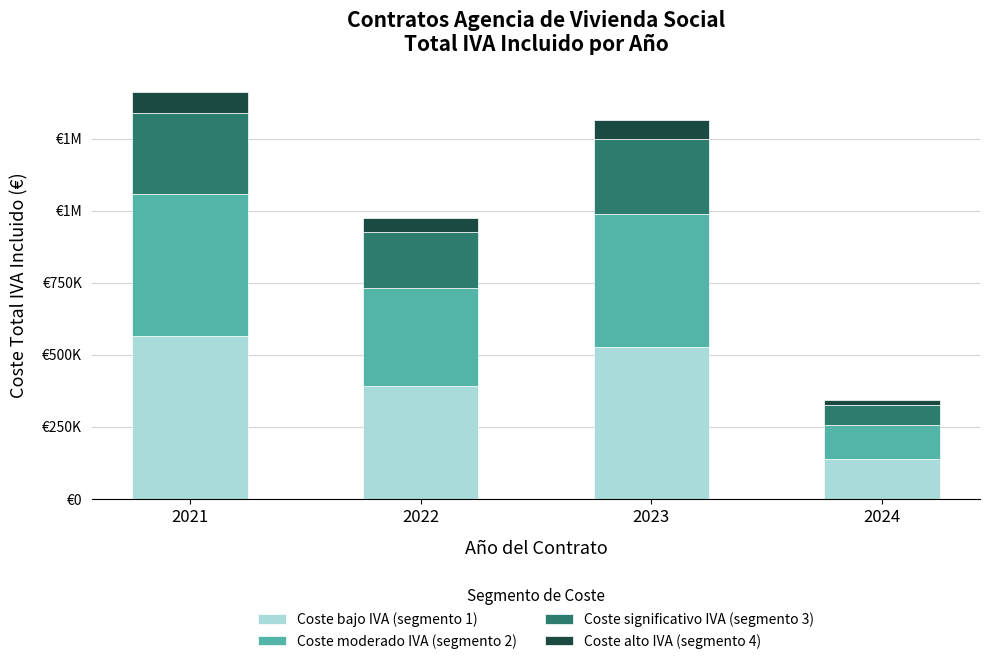

Between 2022 and 2023, which series saw the biggest shift?

Coste bajo IVA (segmento 1)